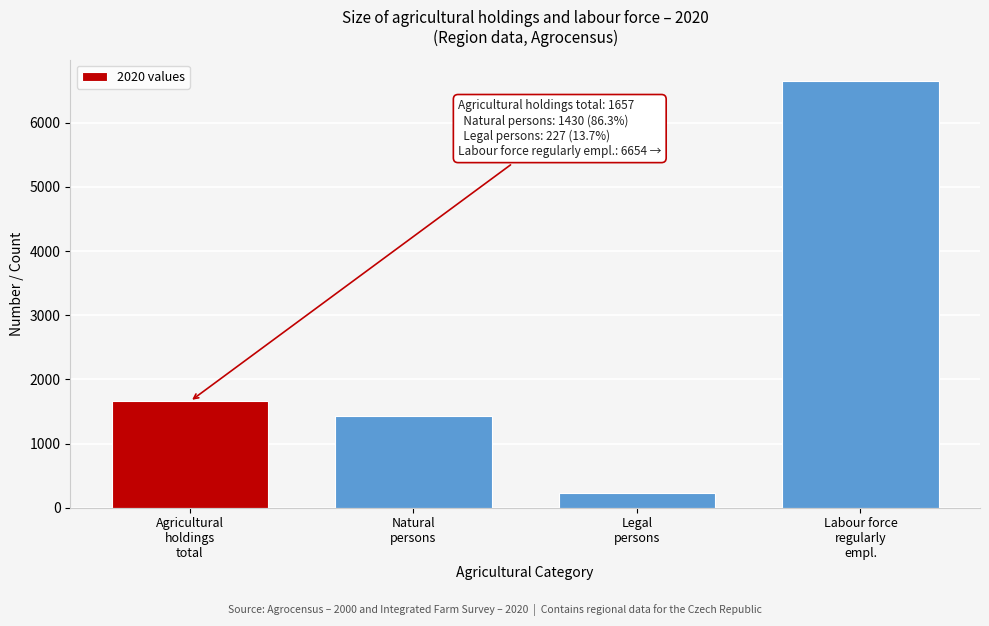

Reading left to right, what are all the values shown in this chart?

1657	1430	227	6654